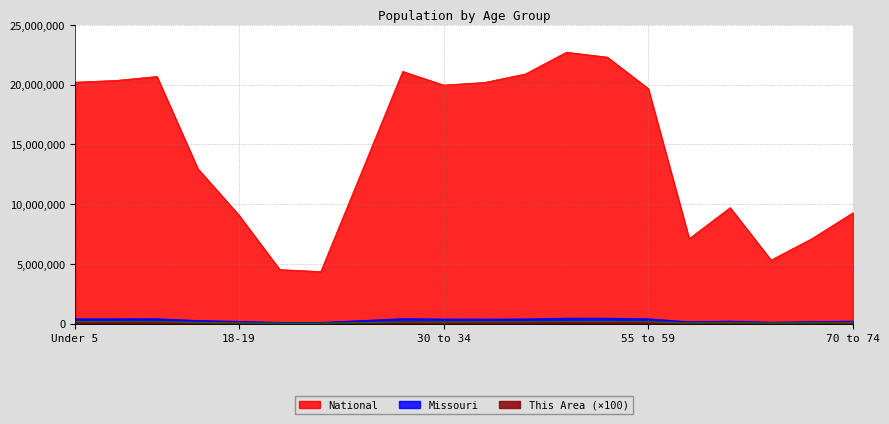

What is the minimum value for National?

4354294